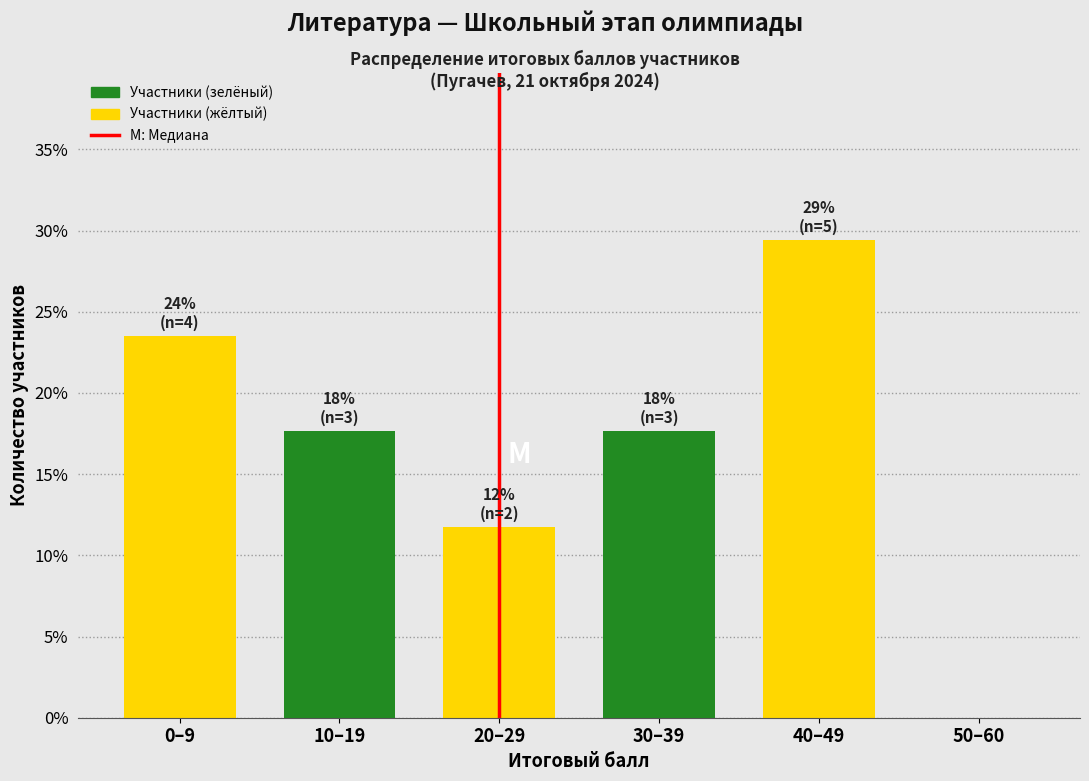

Reading left to right, extract all data points from this chart.

0–9=23.5	10–19=17.6	20–29=11.8	30–39=17.6	40–49=29.4	50–60=0.0